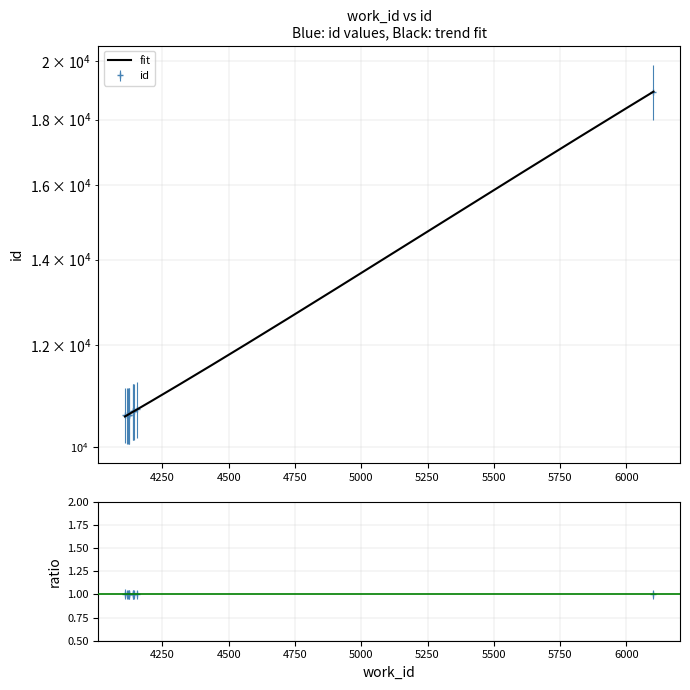

What is the average value?

11453